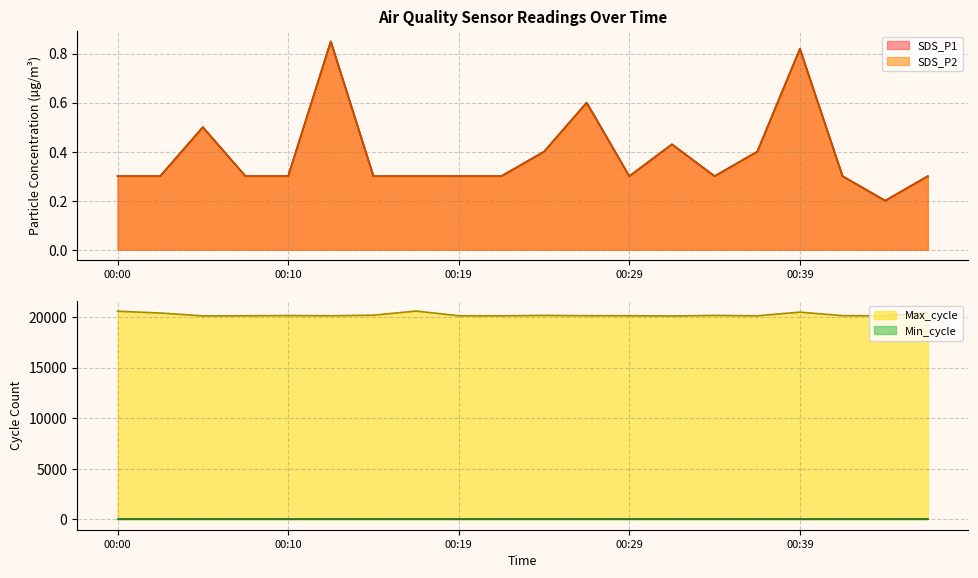

The value of Max_cycle at 00:29 is 12262. True or false?

False